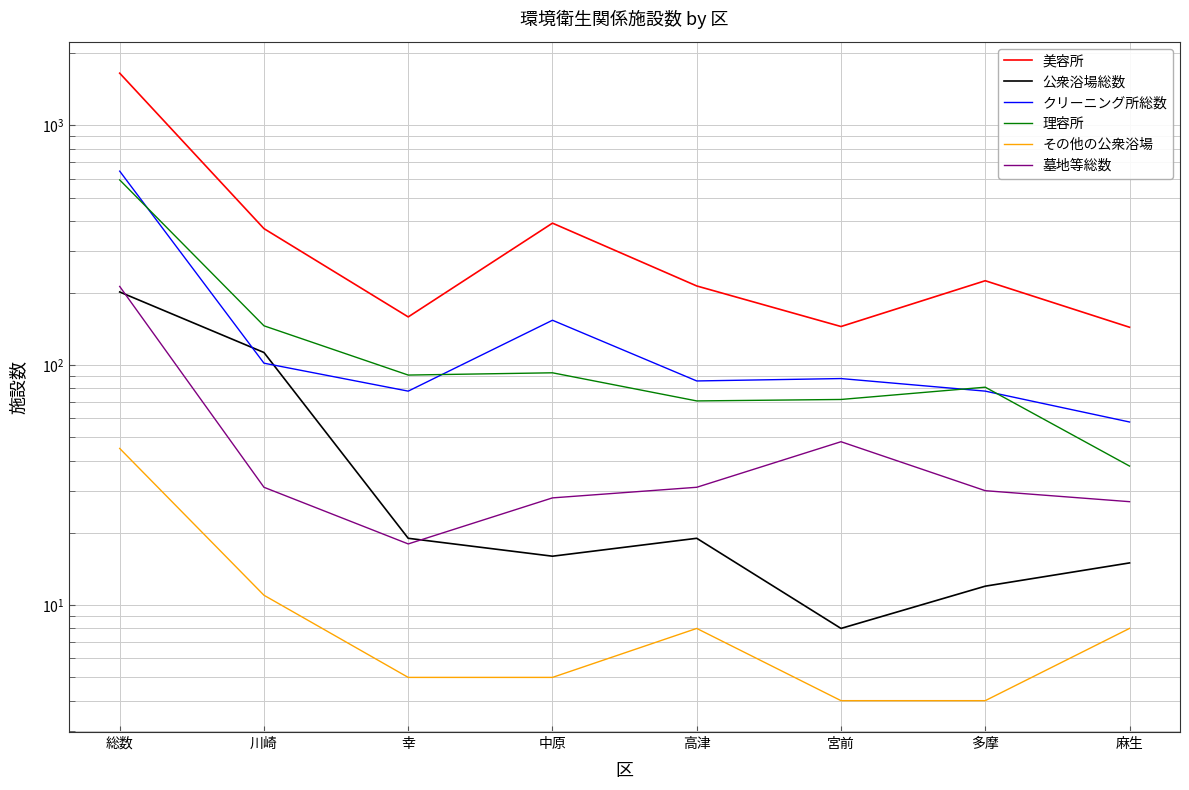

What is the sum of all 理容所 values?

1184